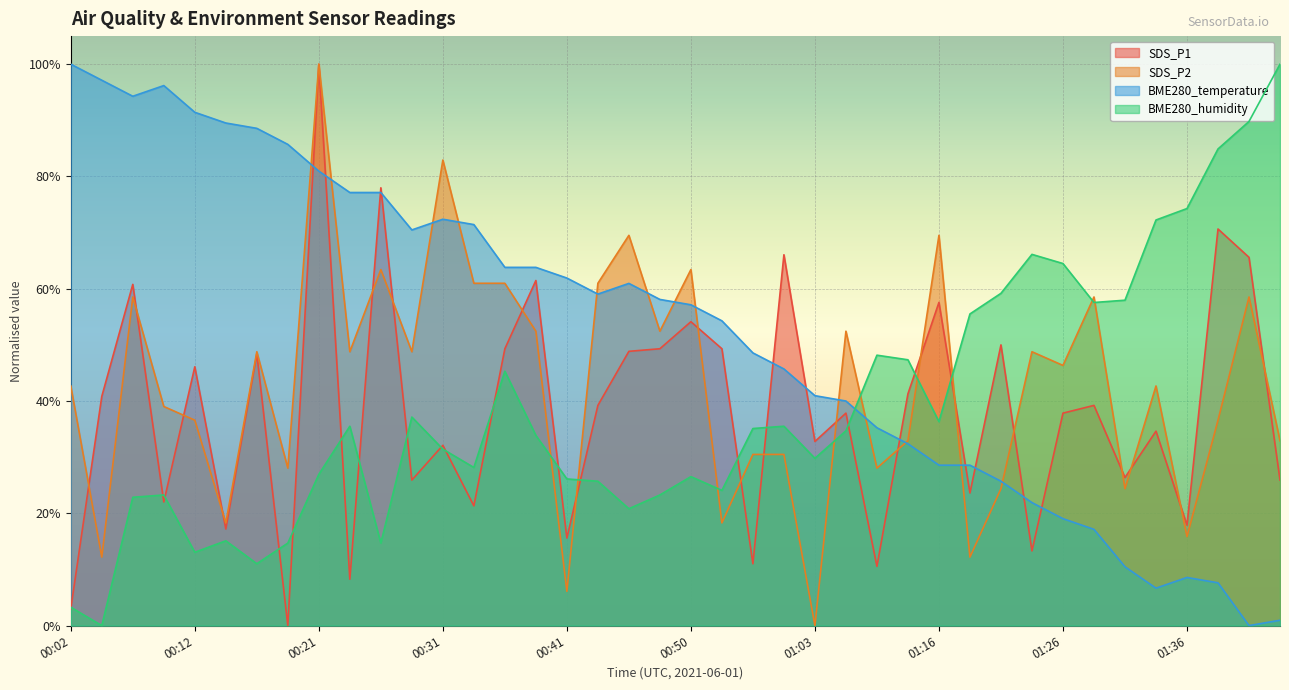

List the labels in order of BME280_temperature value, largest first.

00:02, 00:04, 00:09, 00:07, 00:12, 00:14, 00:16, 00:19, 00:21, 00:24, 00:26, 00:31, 00:33, 00:29, 00:36, 00:38, 00:41, 00:46, 00:43, 00:48, 00:50, 00:53, 00:55, 00:58, 01:03, 01:05, 01:11, 01:13, 01:16, 01:18, 01:21, 01:23, 01:26, 01:29, 01:31, 01:36, 01:39, 01:34, 01:43, 01:41